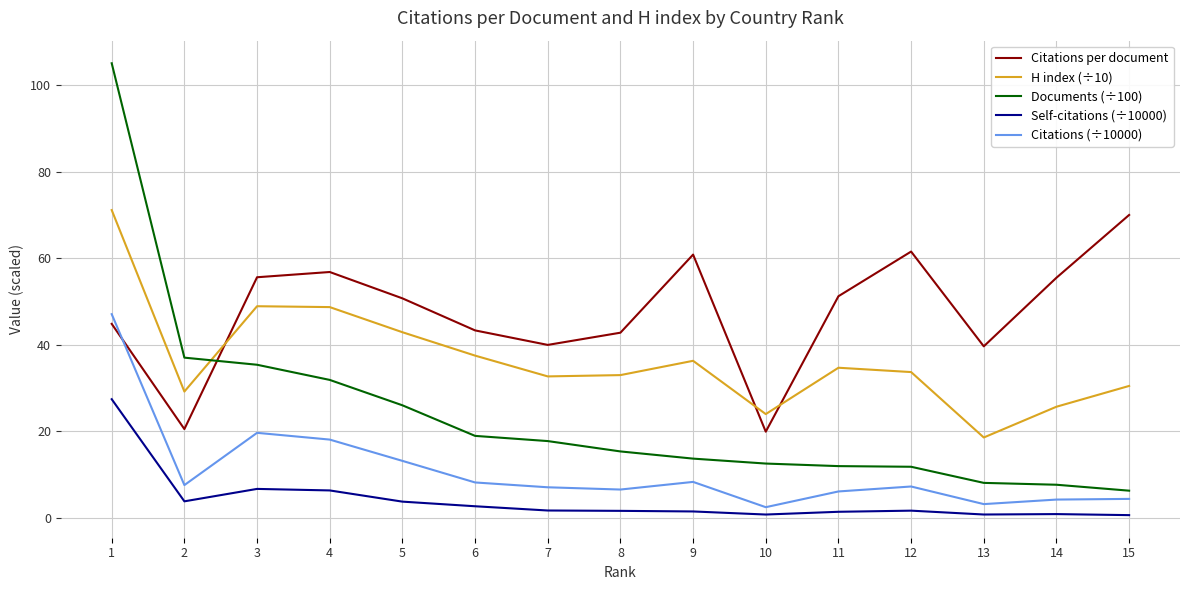

Is it true that Documents (÷100) equals 18.7 at 9?

False